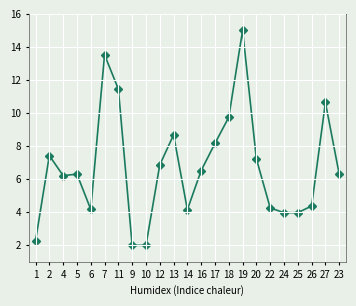

Is it true that the value at 20 is 7.2?

True